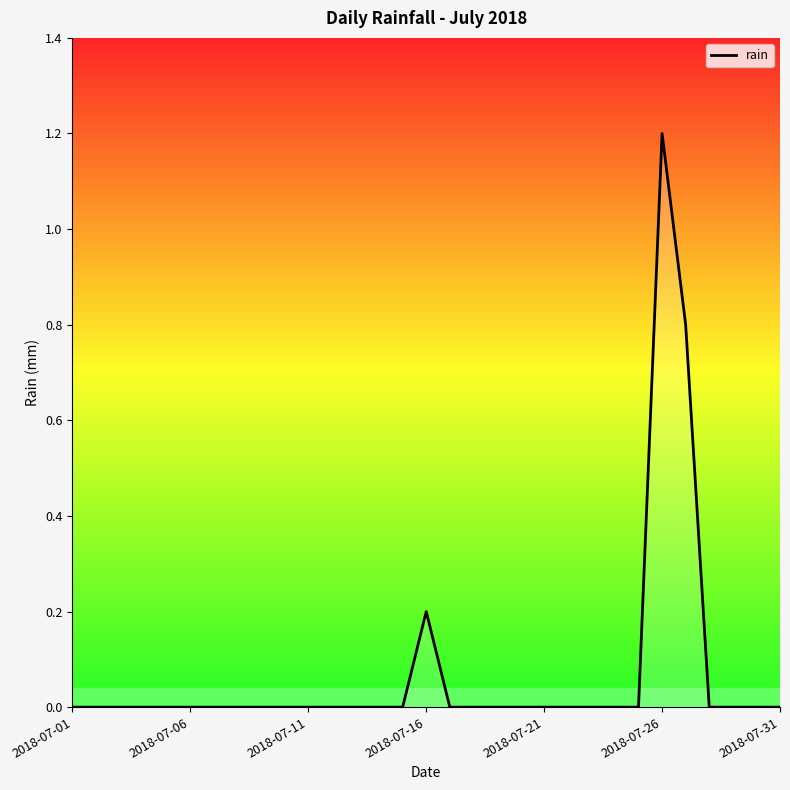

What is the greatest value displayed?

1.2